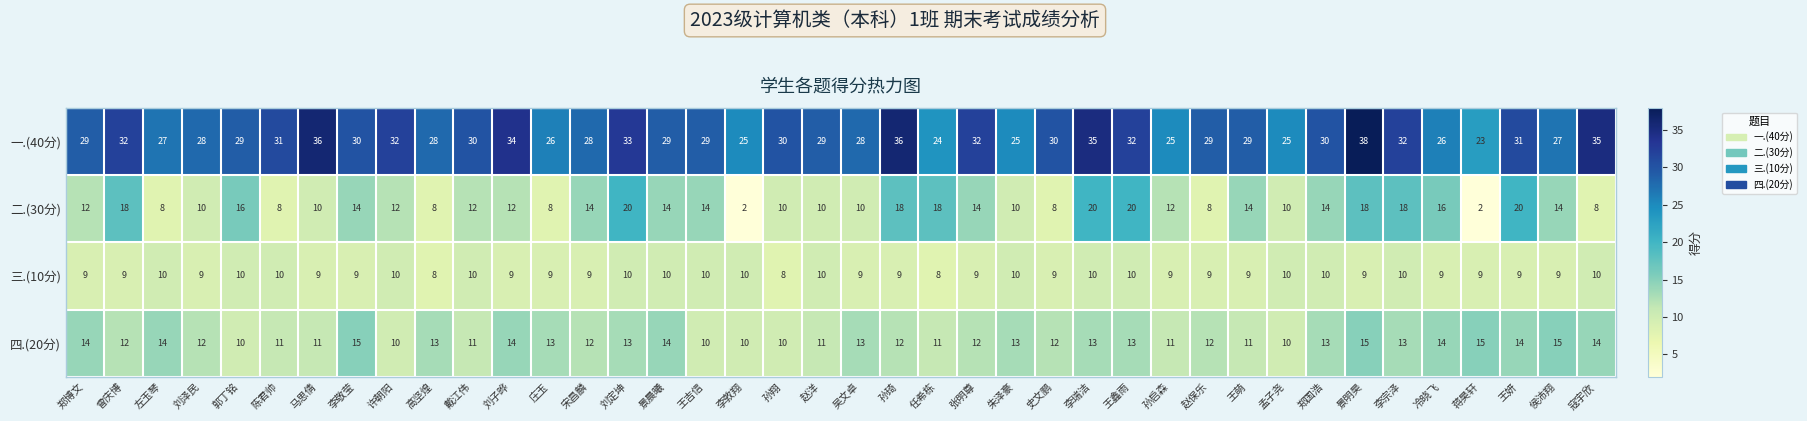

Between 许朝阳 and 刘子晔, which series saw the biggest shift?

四.(20分)